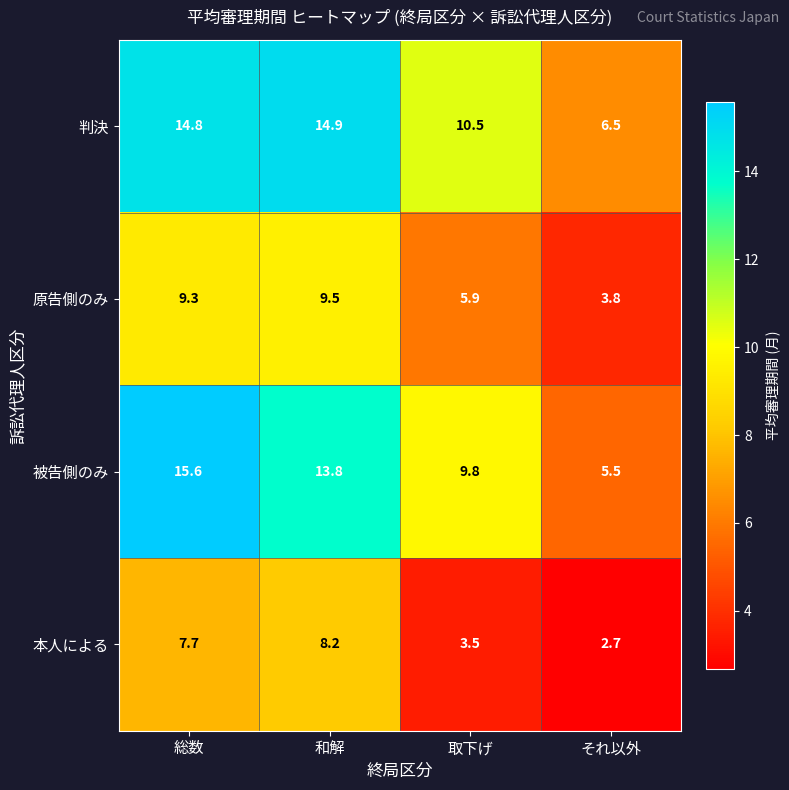

What is the difference between the second highest and second lowest values in the 原告側のみ series?

3.4